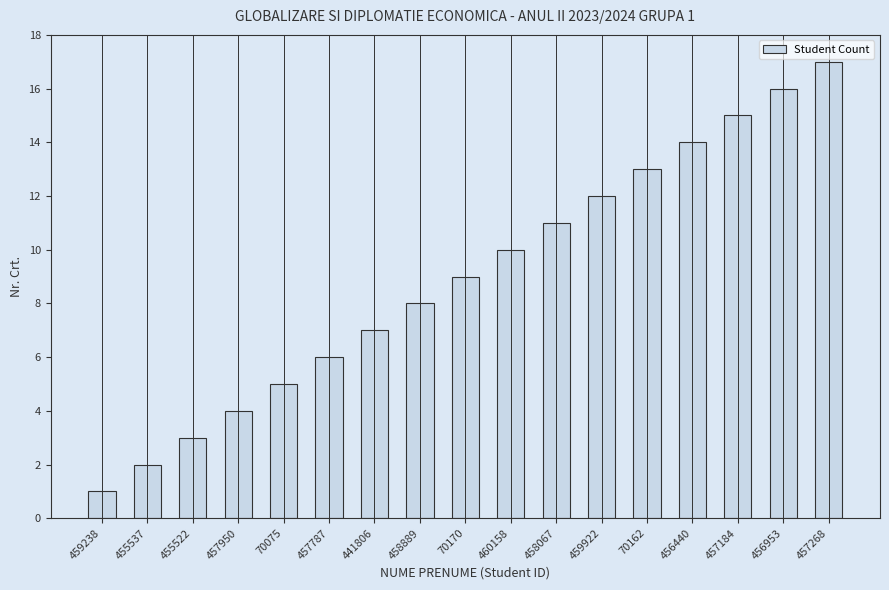

What is the ratio of the value at 458889 to the value at 457950?

2.0